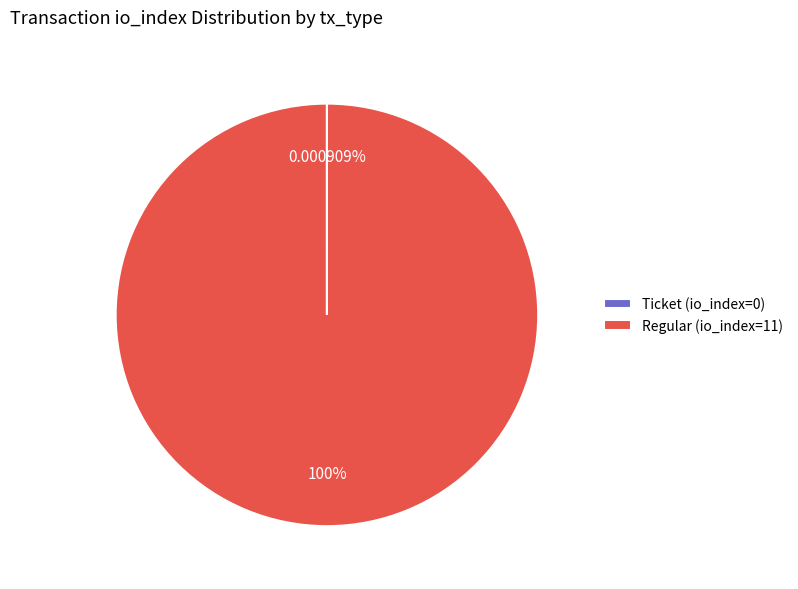

To the nearest percent, what is the difference between the largest and smallest slice percentages?

100%